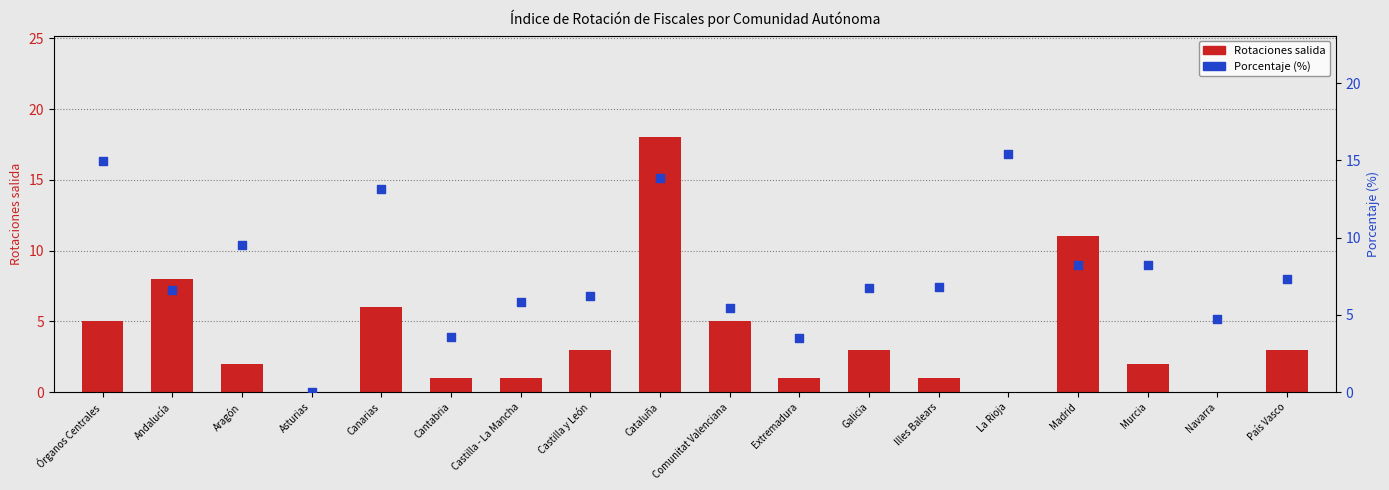

Which series has the largest total across all categories?

Porcentaje (%)